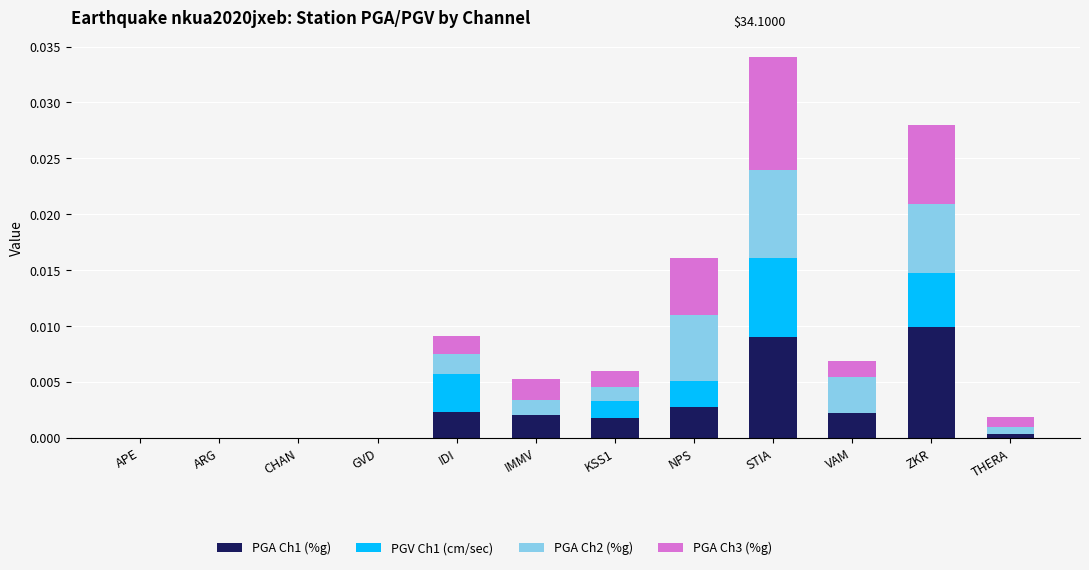

At which category is the sum across all series the highest?

STIA